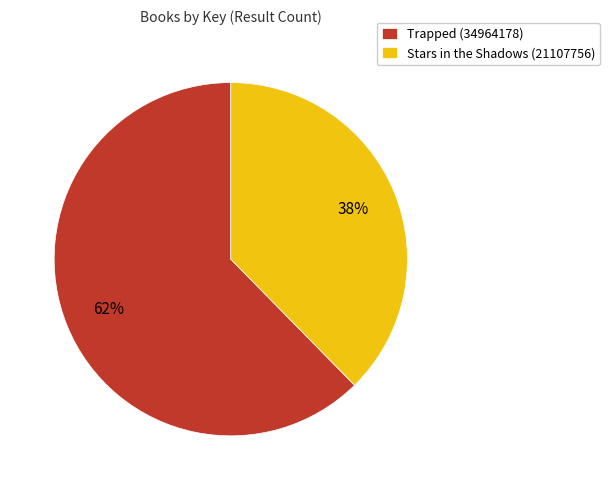

What is the smallest slice in the pie chart?

Stars in the Shadows (21107756)